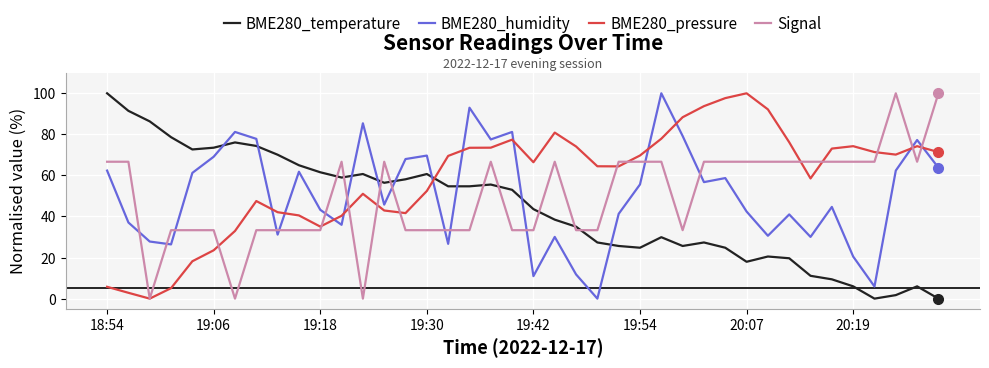

Which series has the largest total across all categories?

BME280_pressure